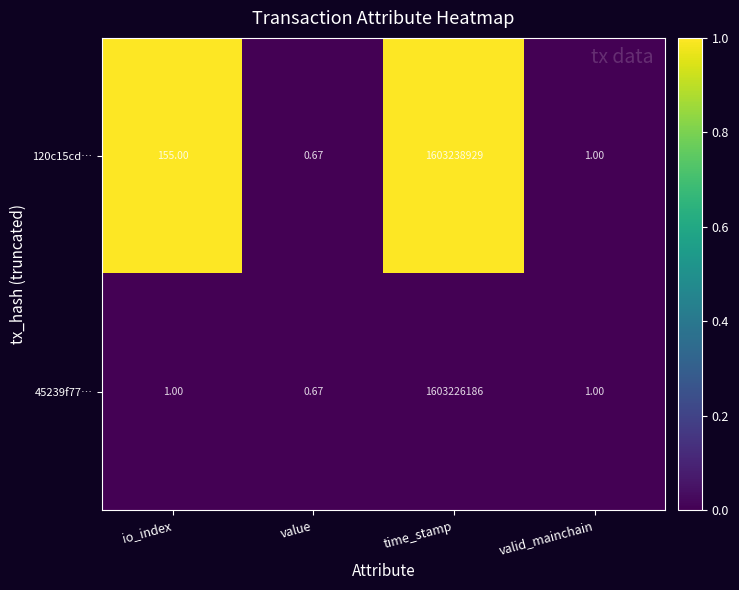

List the labels in order of 120c15cd… value, smallest first.

value, valid_mainchain, io_index, time_stamp